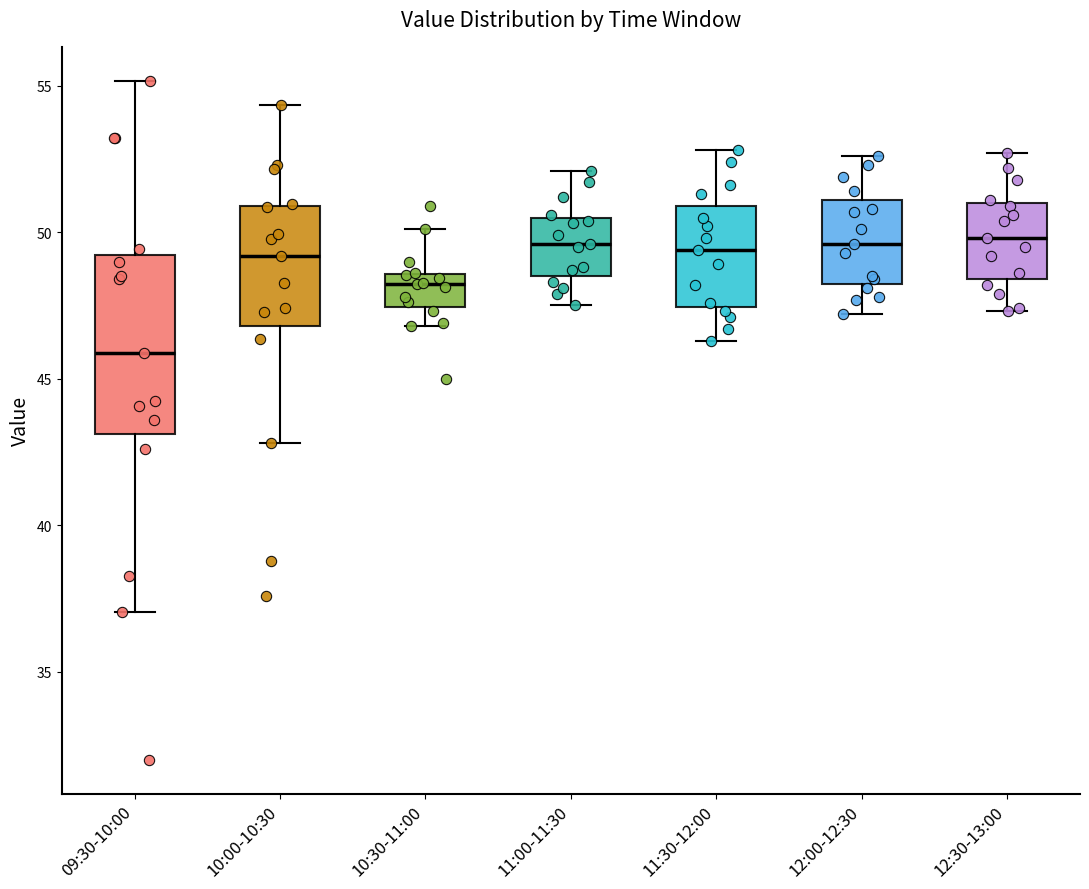

Which box's median line is the lowest?

09:30-10:00